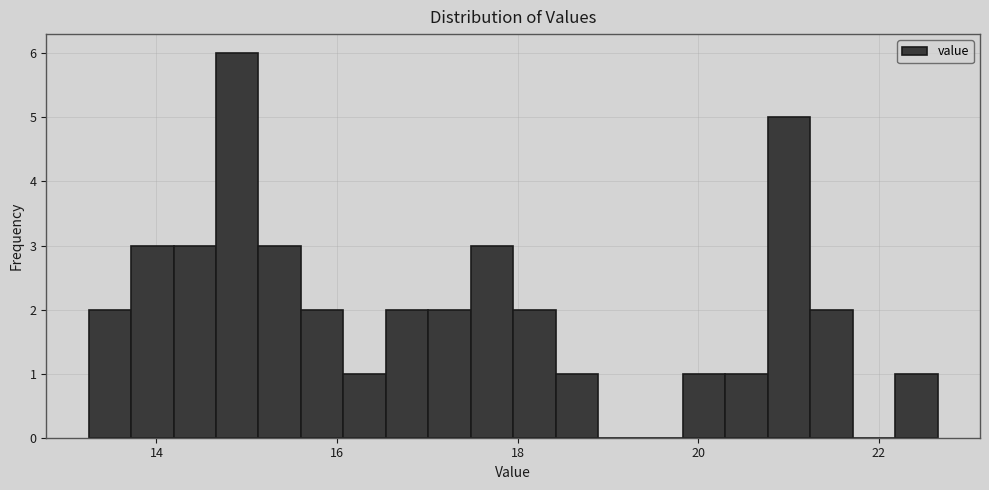

Read against the x-axis, roughly where is the centre of the tallest bar?

14.8